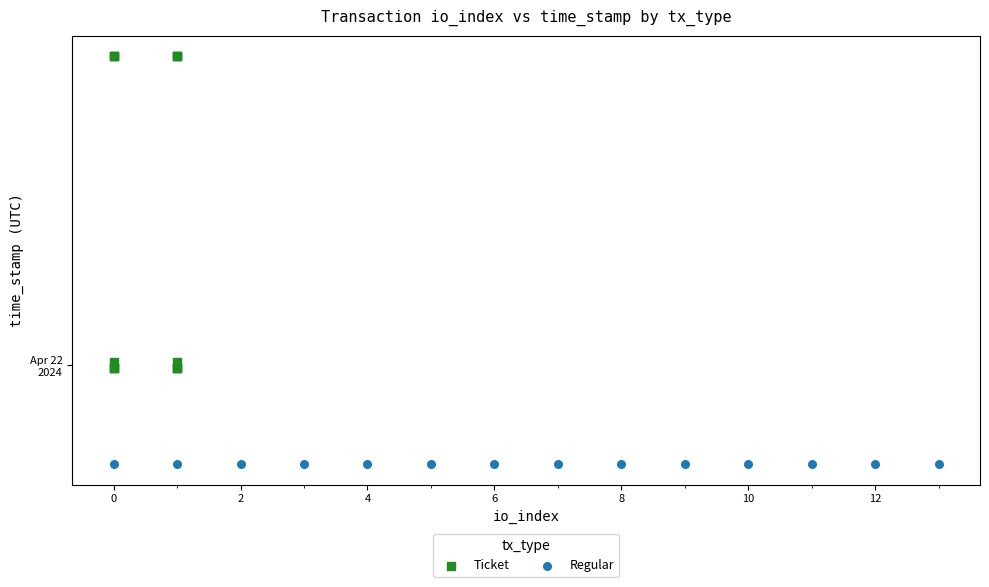

Which series reaches the minimum Y coordinate?

Regular